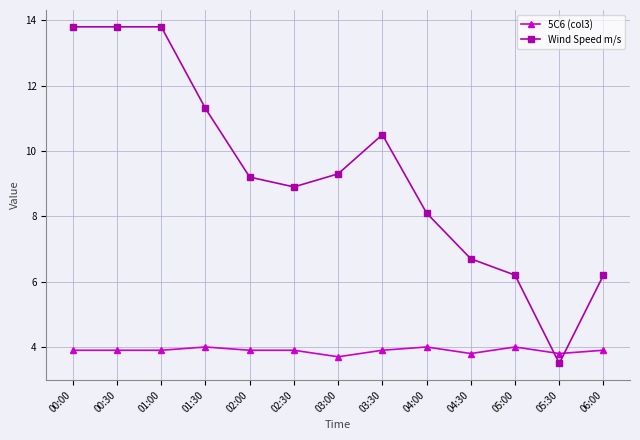

What is the minimum value shown in the chart?

3.5